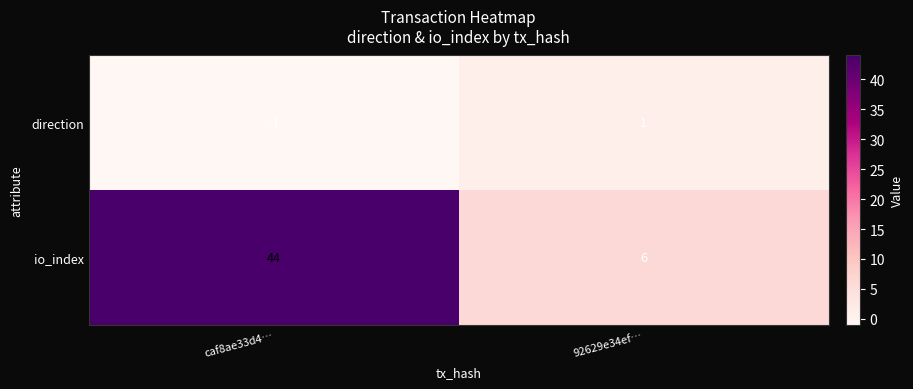

Count the number of data series in this chart.

2